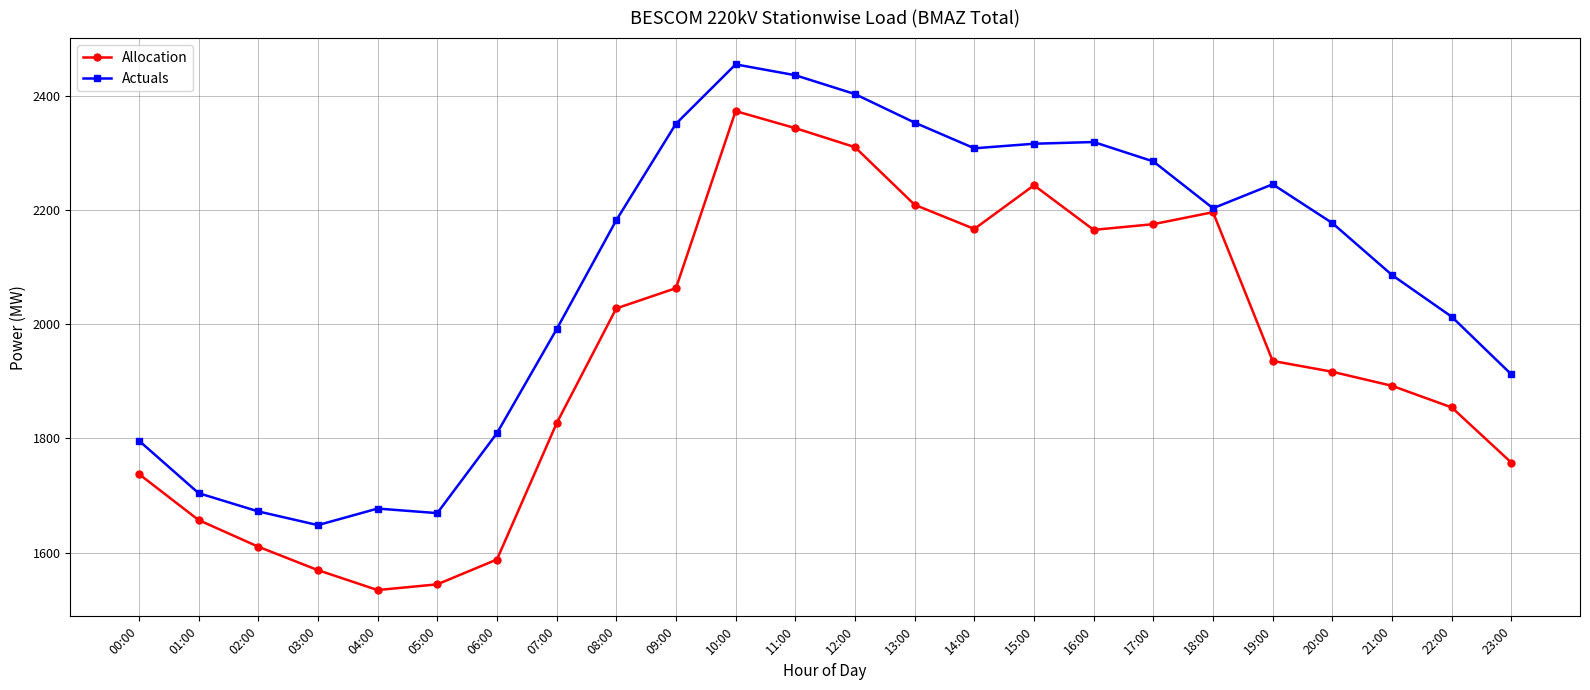

At which category does Actuals reach its first local valley?

03:00